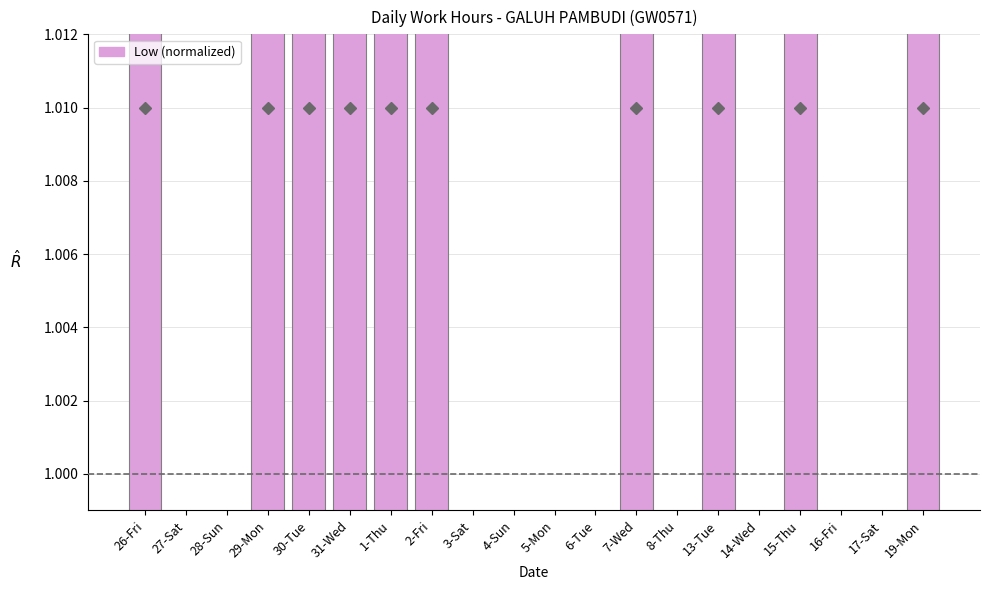

How many values are below 1?

10